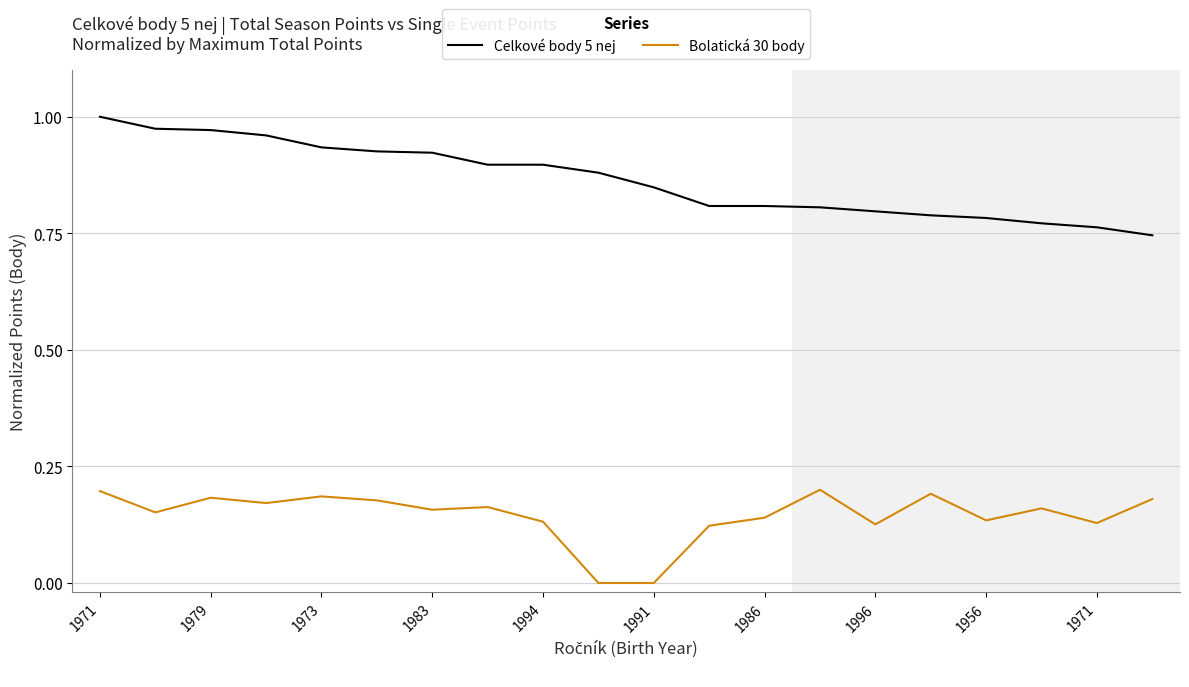

Which series has the largest total across all categories?

Celkové body 5 nej